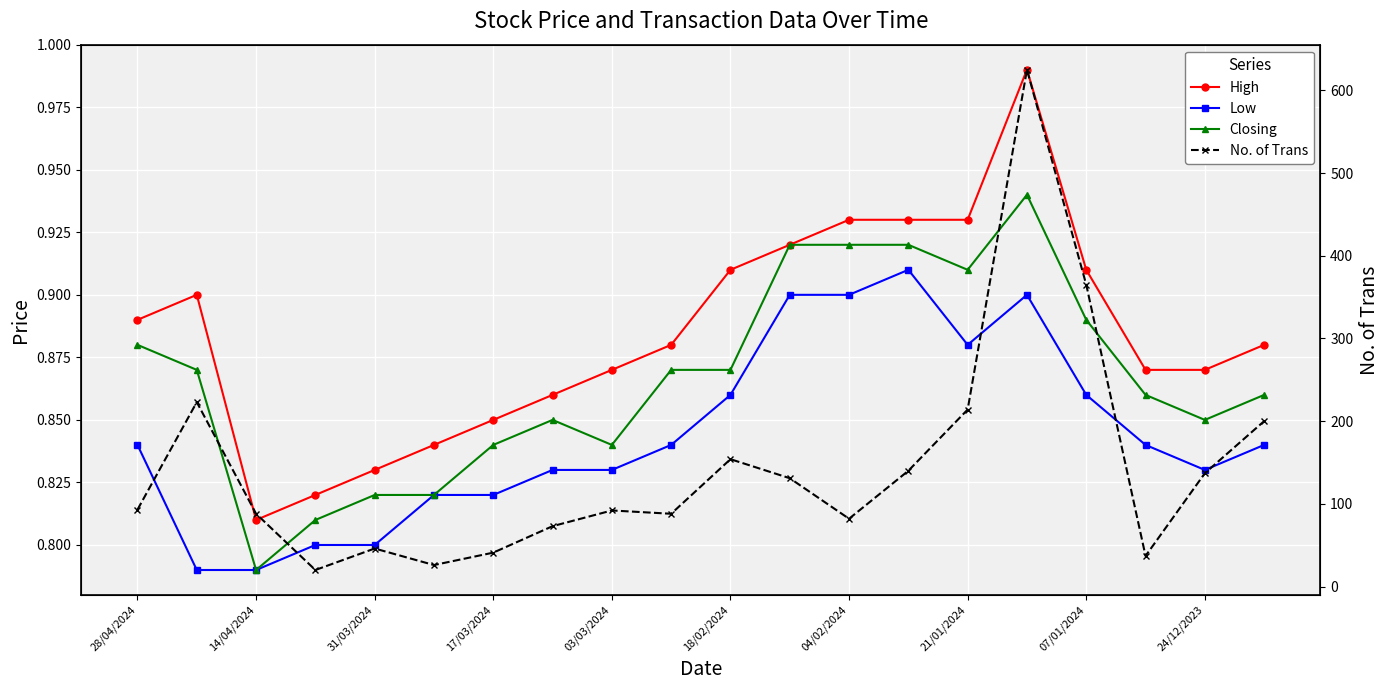

Count the Low values in the range 0 to 1.

20